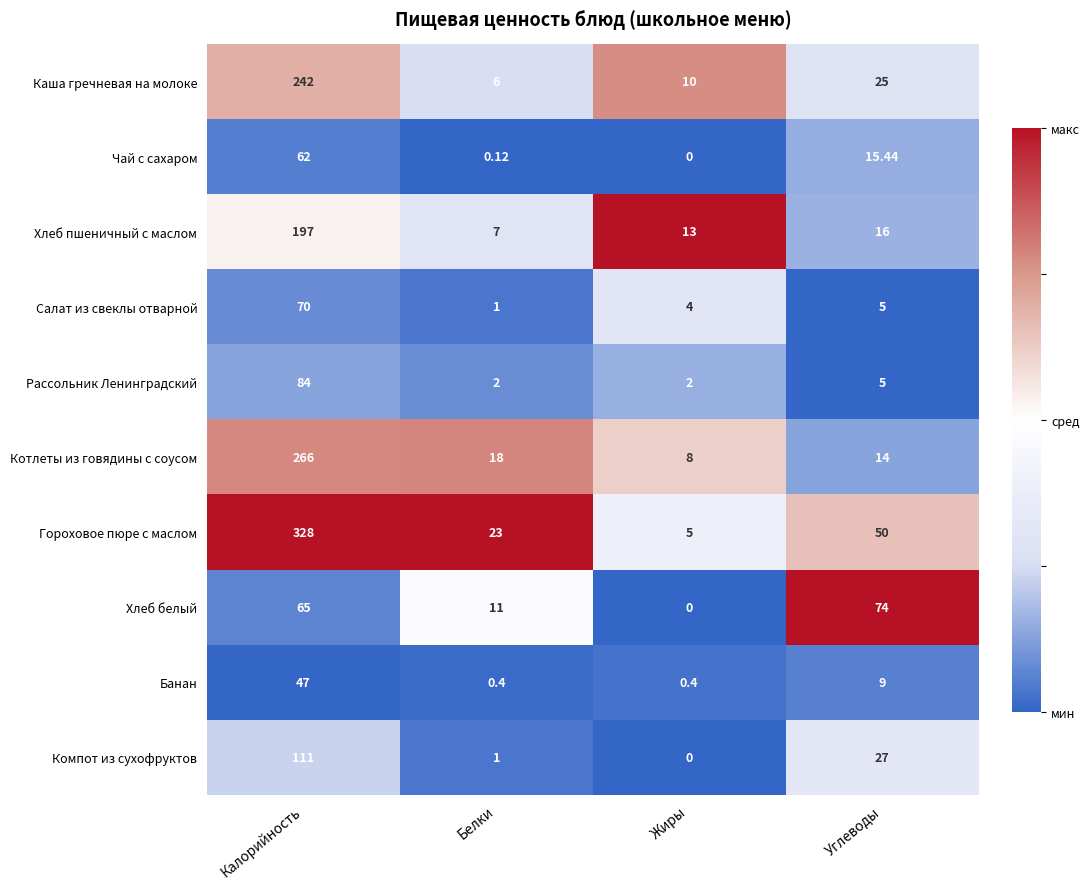

Which series has the largest total across all categories?

Гороховое пюре с маслом